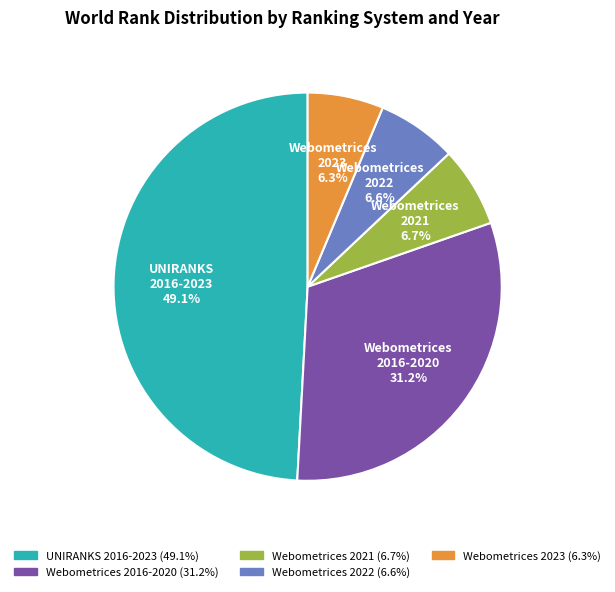

Does any single category account for the majority?

No